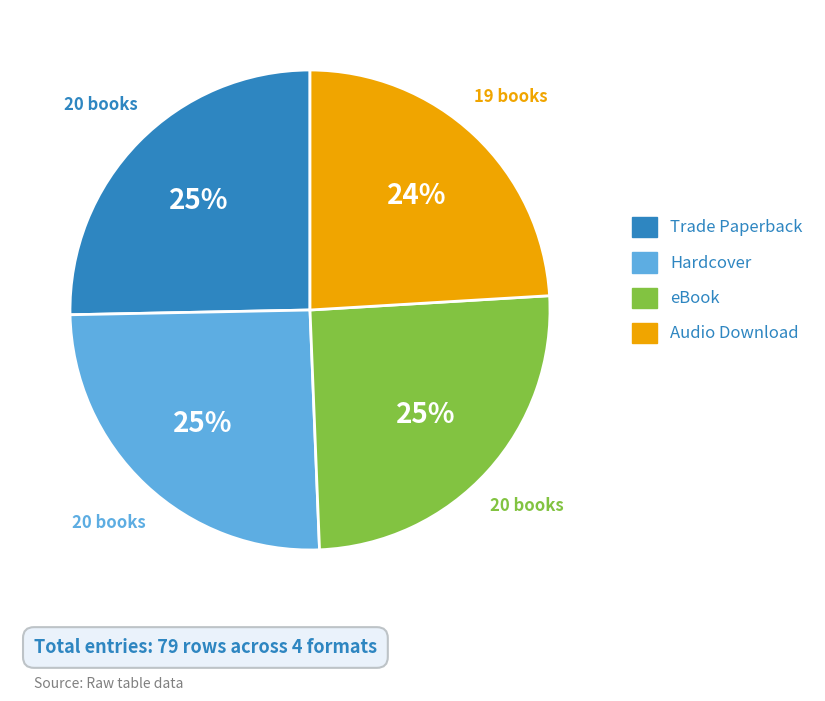

To the nearest percent, what portion does eBook represent?

25%